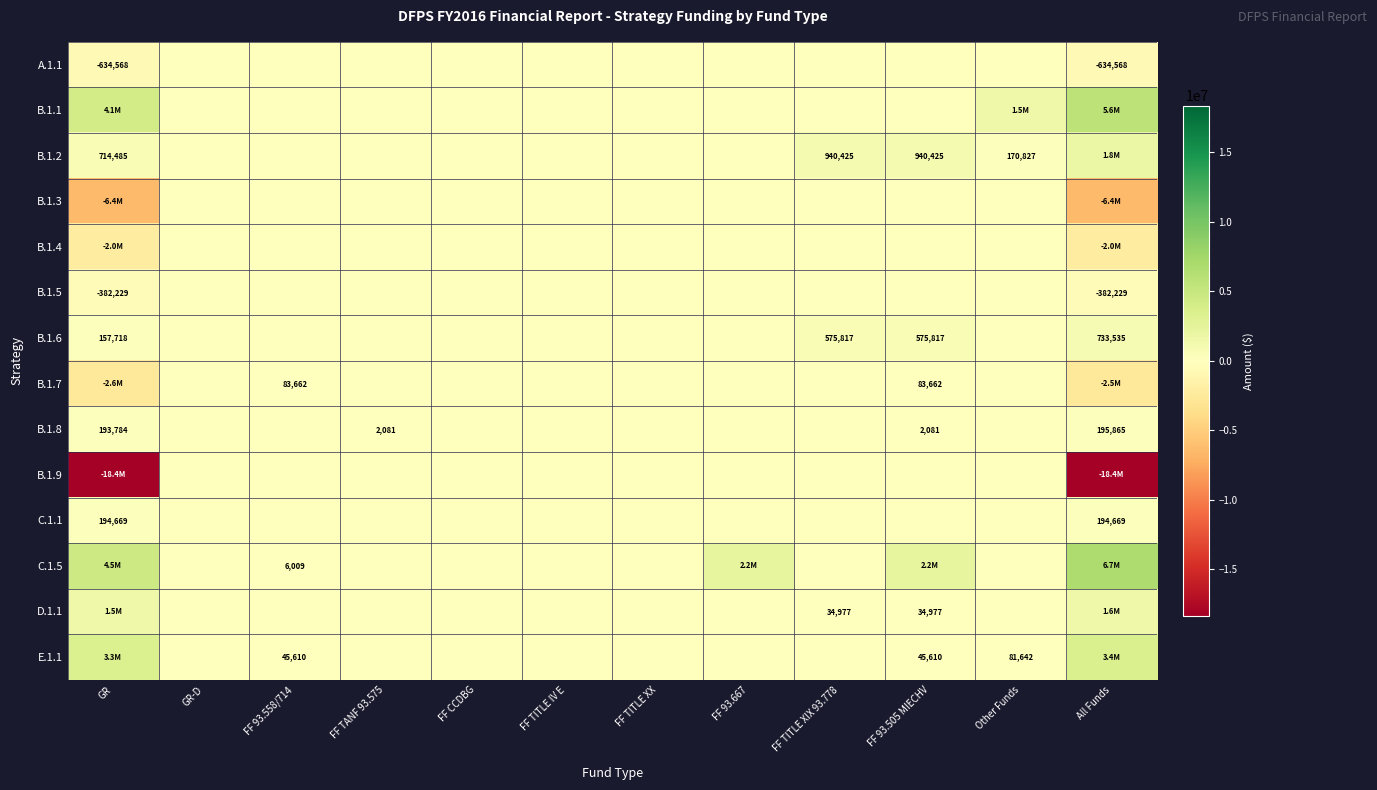

How many distinct data groups are displayed?

14